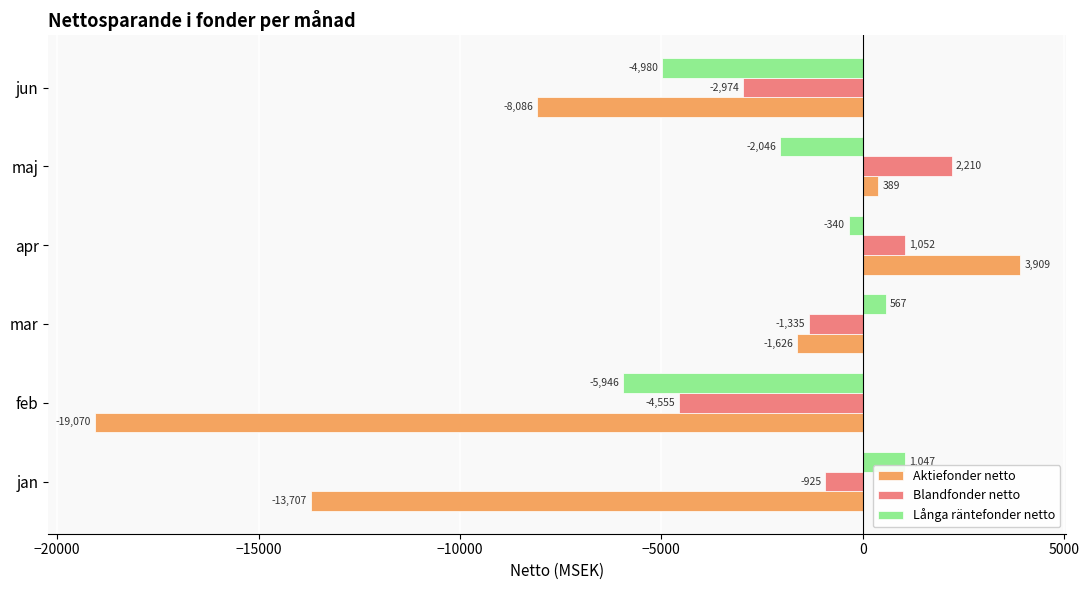

Is it true that Långa räntefonder netto equals -8544.3 at feb?

False